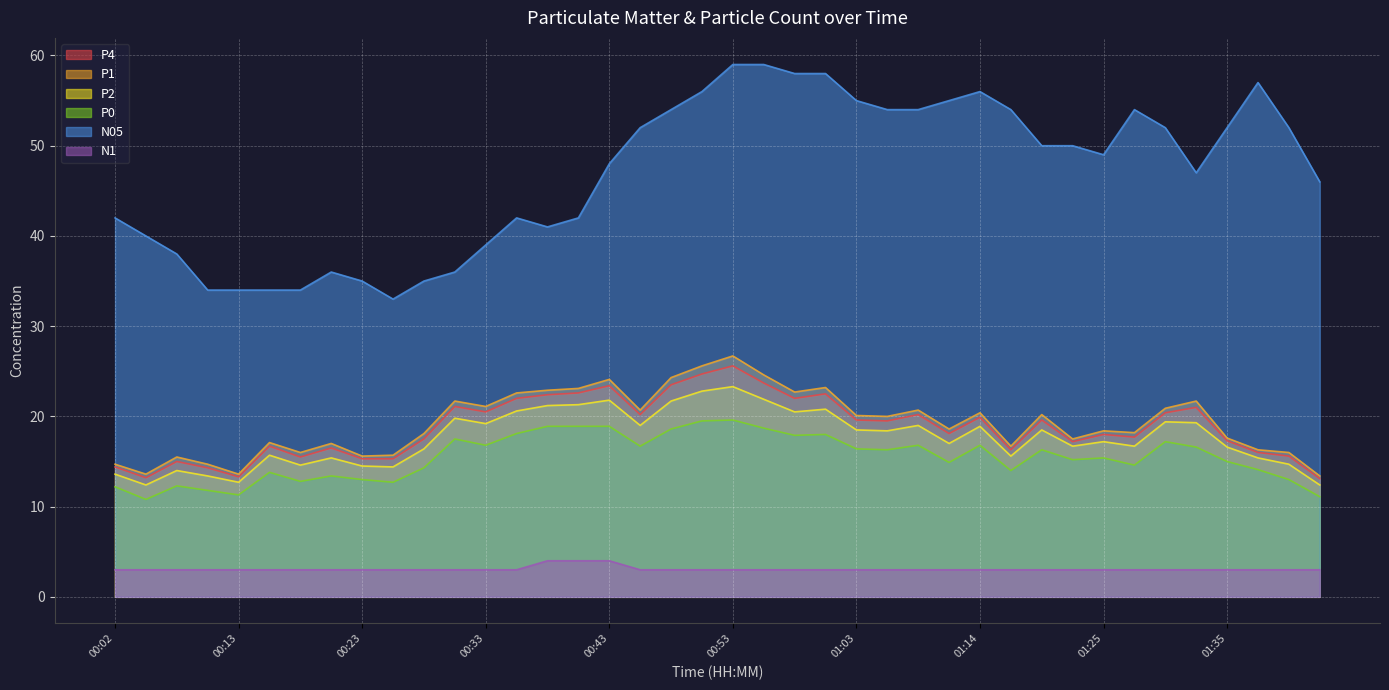

What is the difference between the maximum and minimum values in the N1 series?

1.0